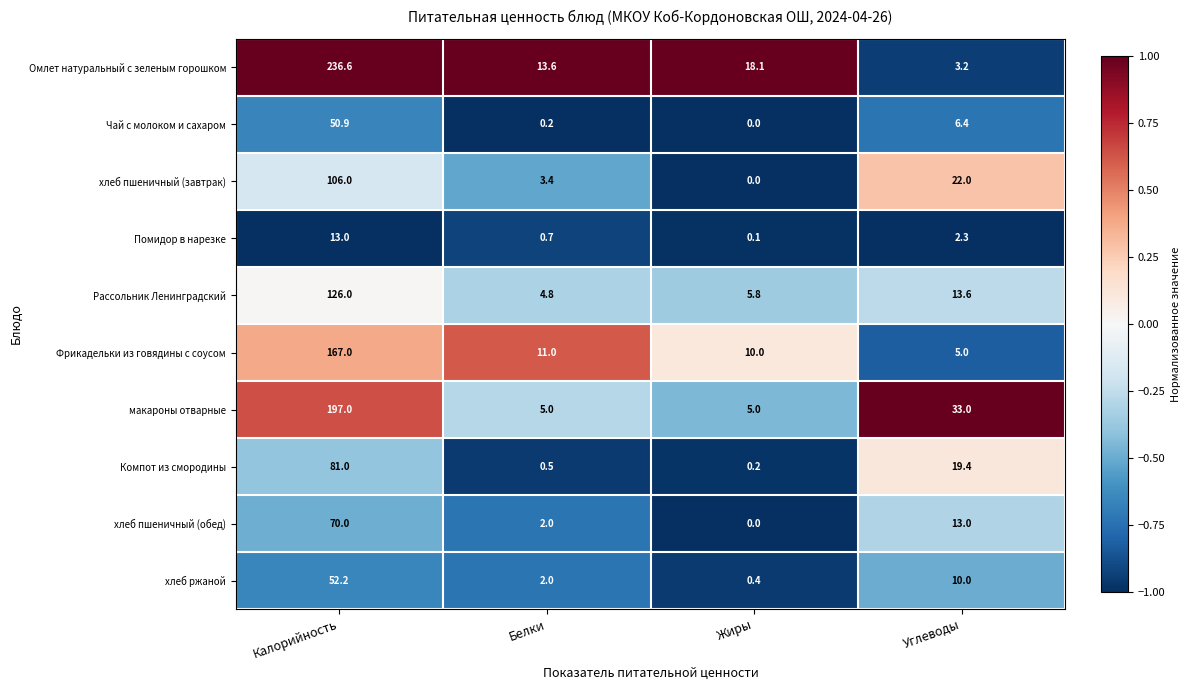

Is it true that Компот из смородины equals 7.0 at Углеводы?

False